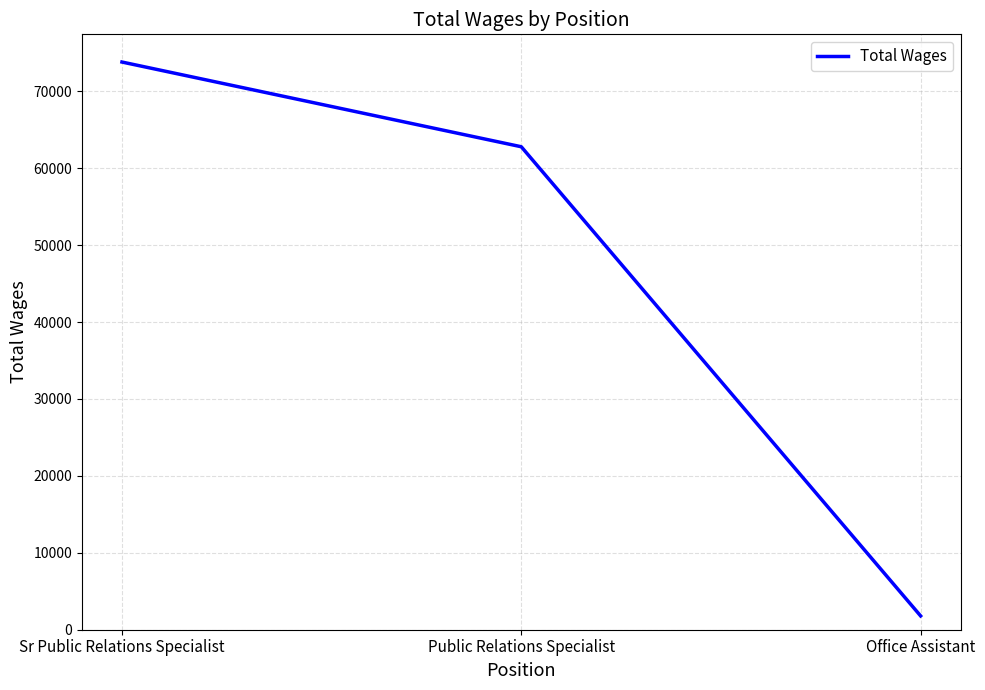

Reading left to right, extract all data points from this chart.

73797	62783	1796